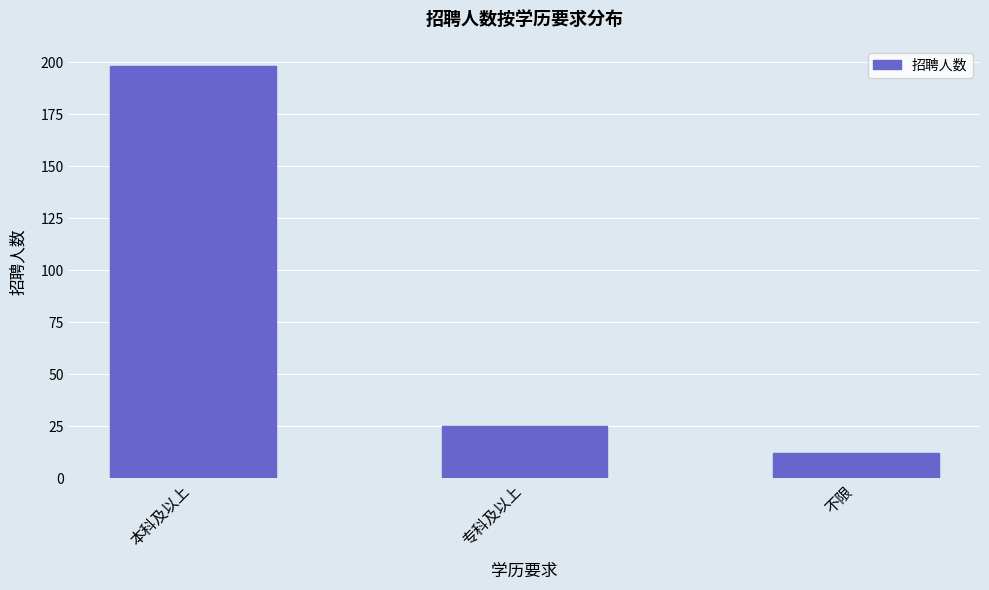

What is the sum of all values?

235